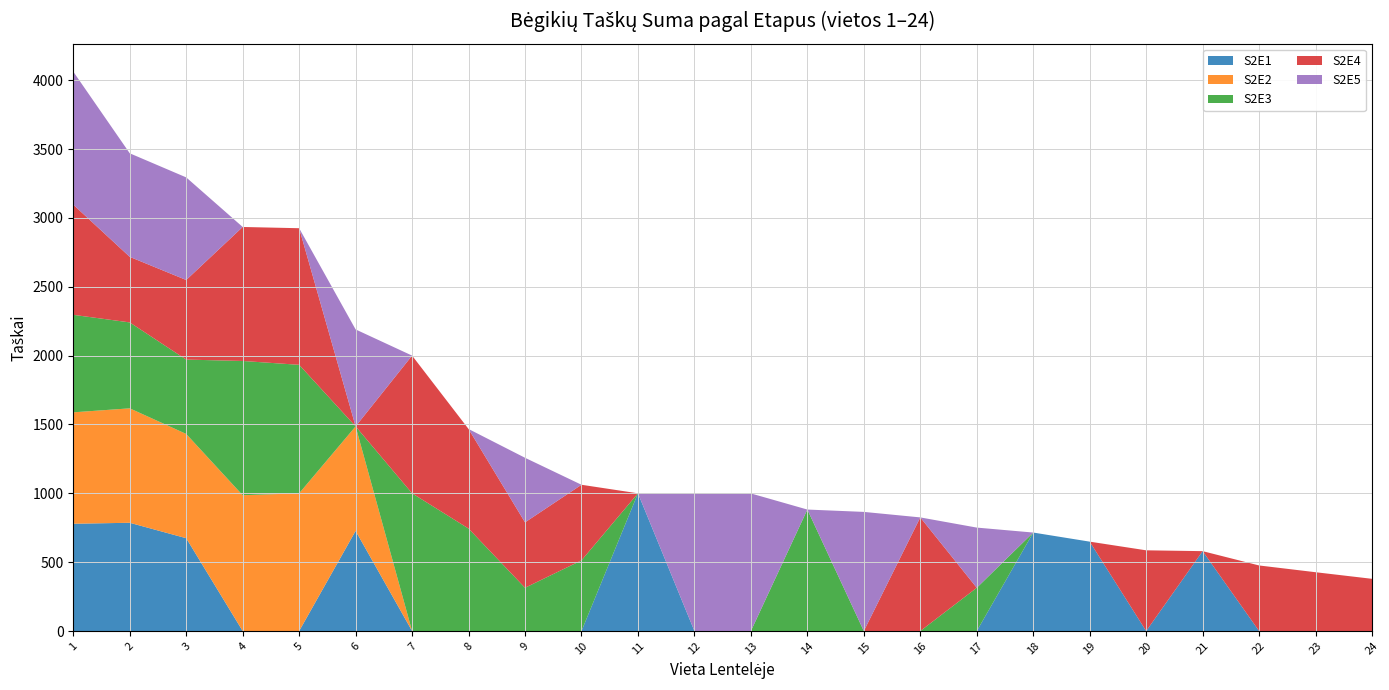

Reading right to left, extract all data points from this chart.

S2E1: 0	0	0	580	0	649	715	0	0	0	0	0	0	1000	0	0	0	0	727	0	0	674	786	779
S2E2: 0	0	0	0	0	0	0	0	0	0	0	0	0	0	0	0	0	0	759	1000	986	757	831	809
S2E3: 0	0	0	0	0	0	0	314	0	0	882	0	0	0	513	314	744	1000	0	933	975	540	624	708
S2E4: 379	427	476	0	586	0	0	0	825	0	0	0	0	0	549	475	723	1000	0	992	973	578	476	800
S2E5: 0	0	0	0	0	0	0	437	0	865	0	999	1000	0	0	469	0	0	704	0	0	745	752	966